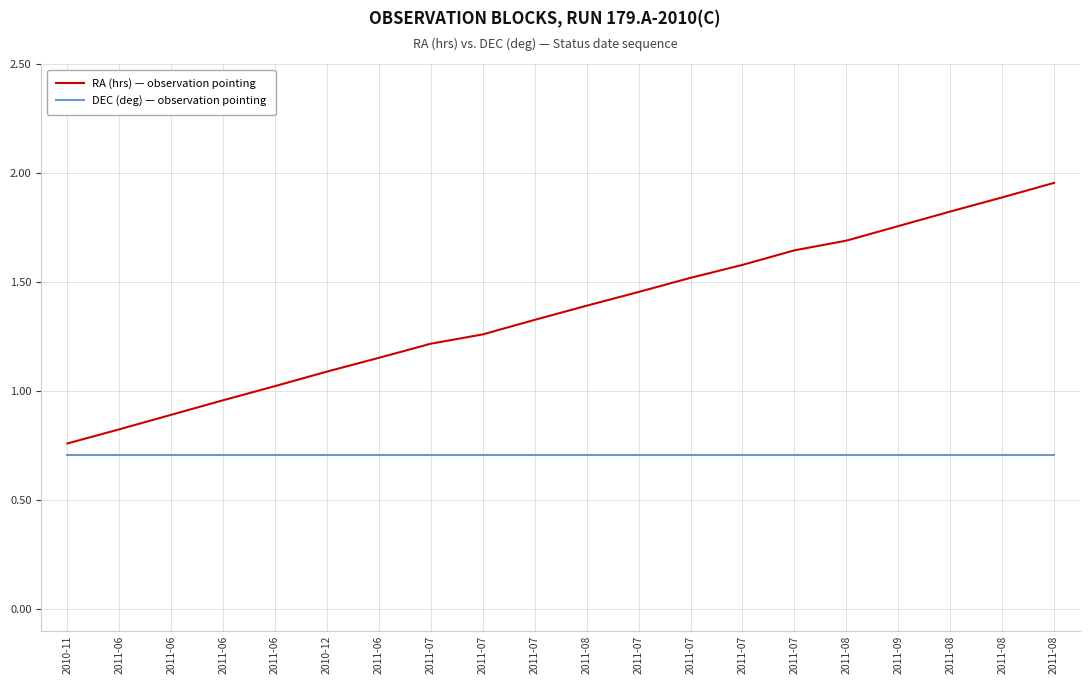

Is this an area chart (filled region under the line)?

No